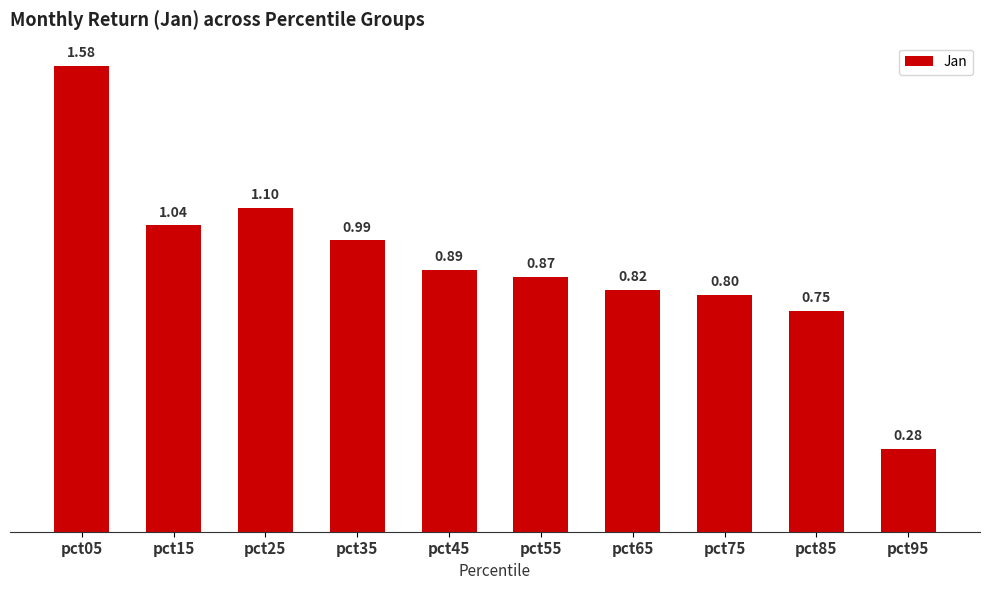

The value at pct45 is 1.2. True or false?

False